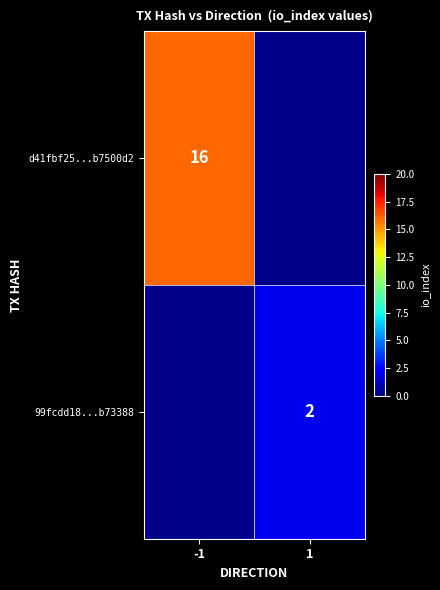

Is it true that 99fcdd18...b73388 equals 1 at 1?

False